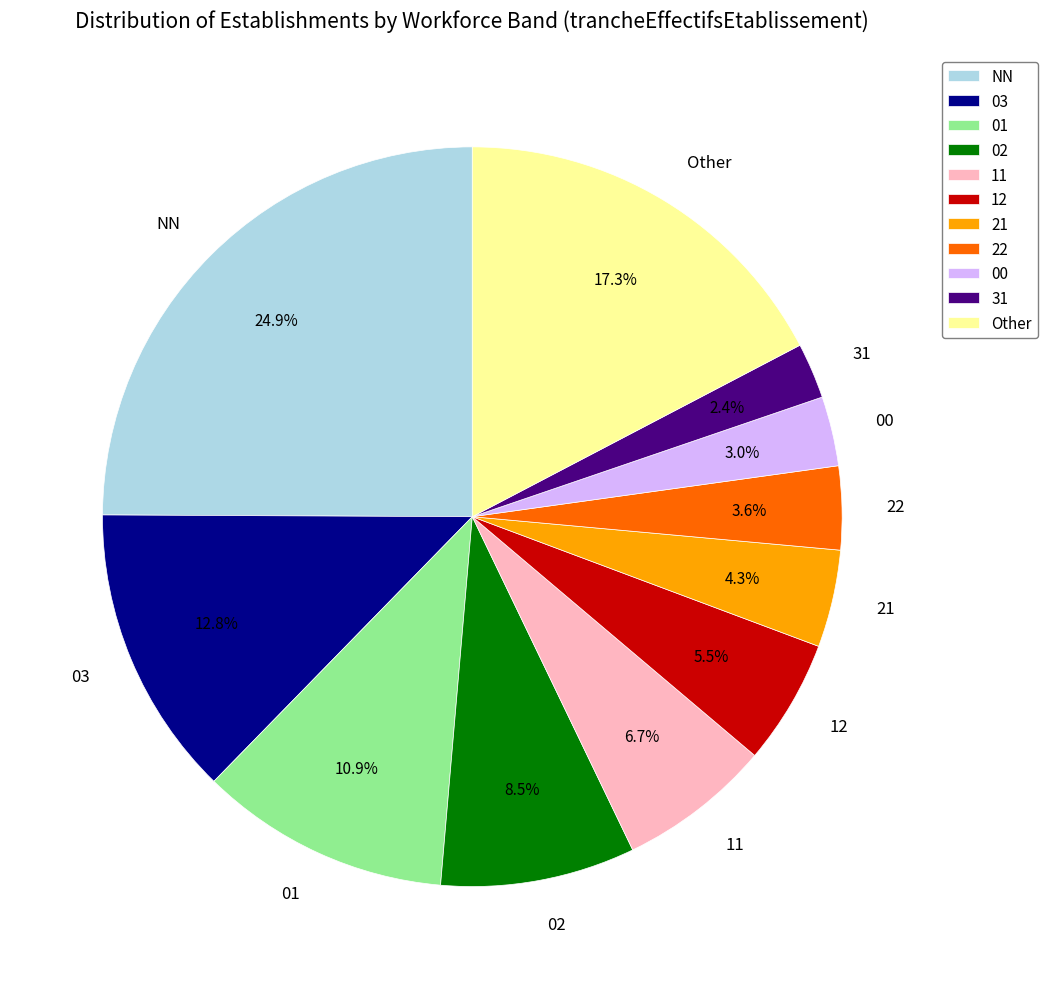

What is the ratio of the value at 22 to the value at 03?

0.3